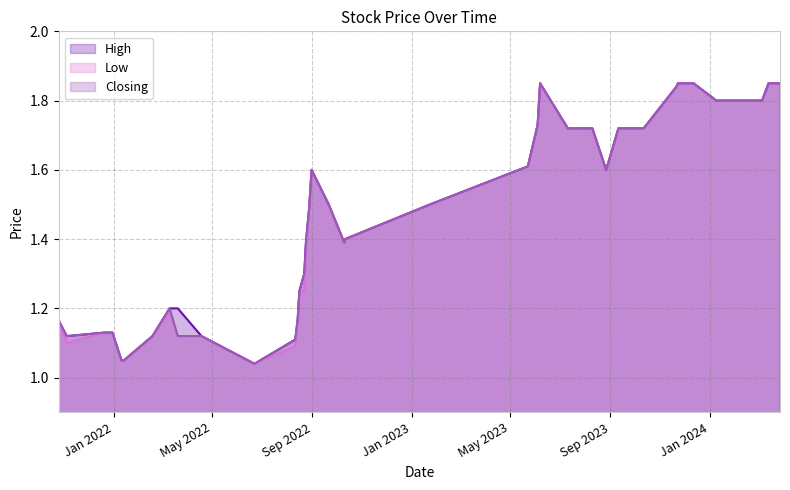

What is the value of the High point at the 21st from the left?

1.5